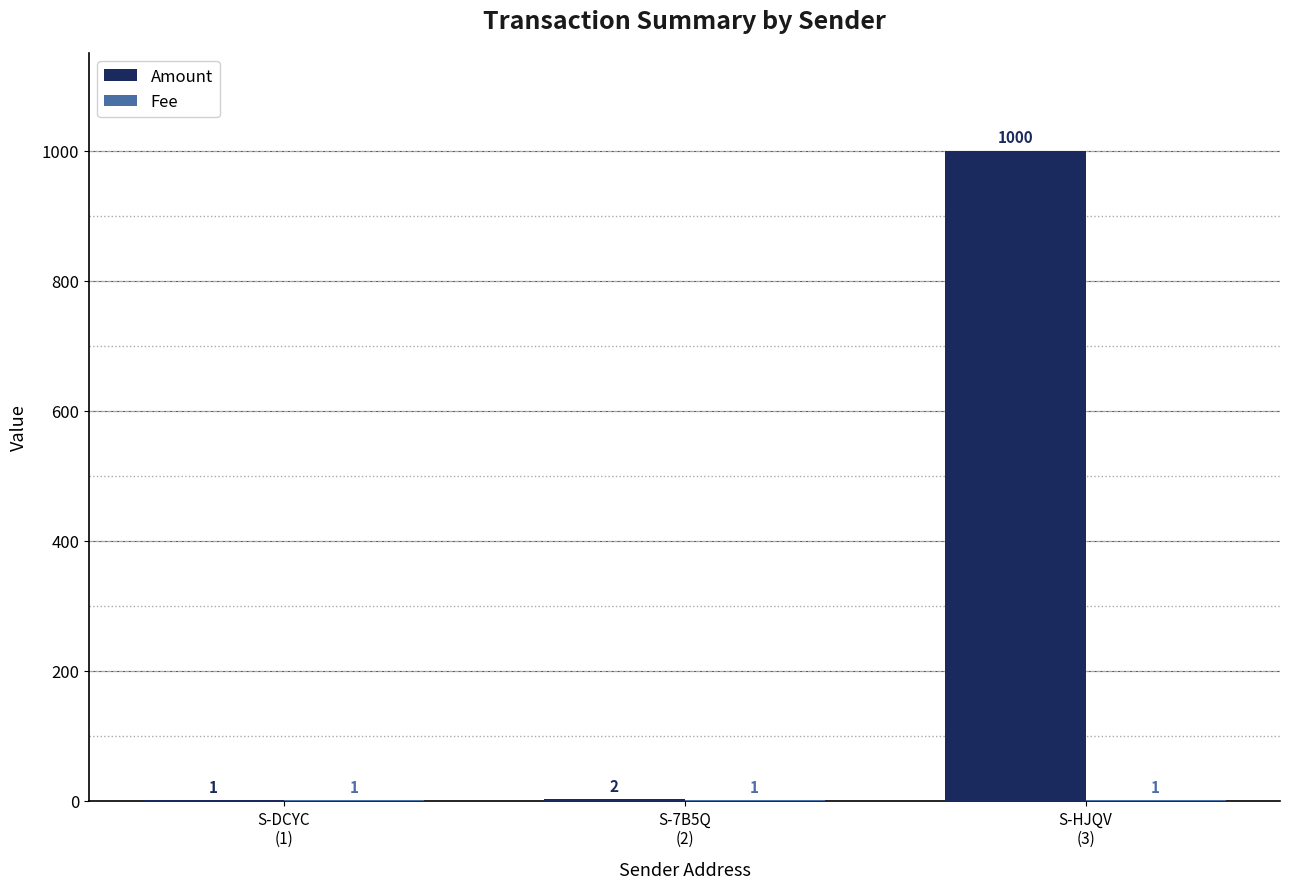

Are the bars horizontal?

No